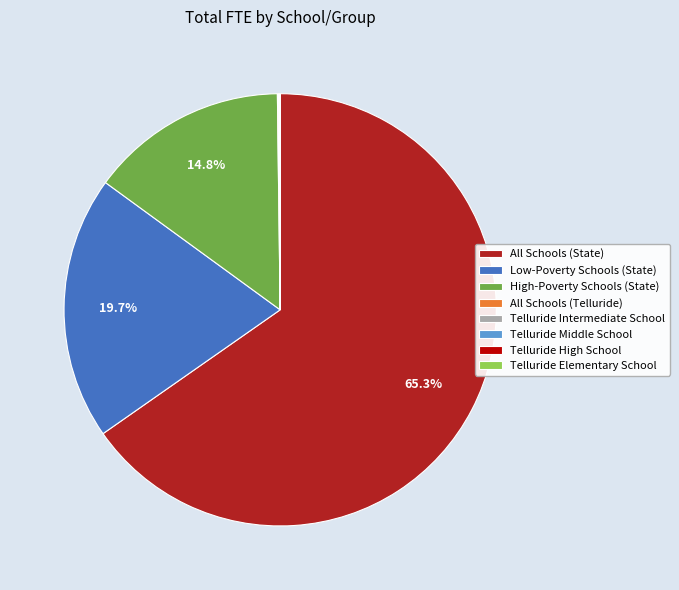

Is All Schools (State) the majority of the pie?

Yes